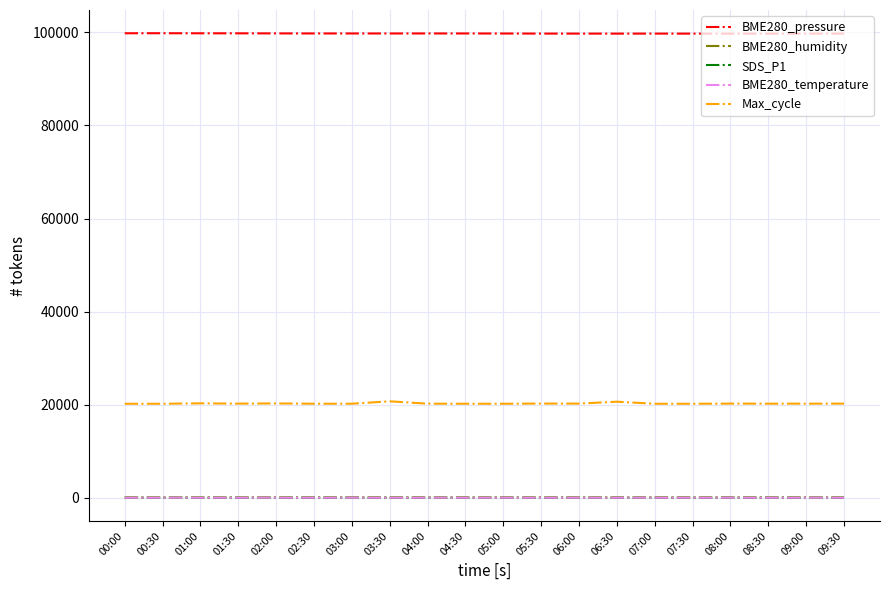

True or false: BME280_temperature and Max_cycle intersect in this chart.

False